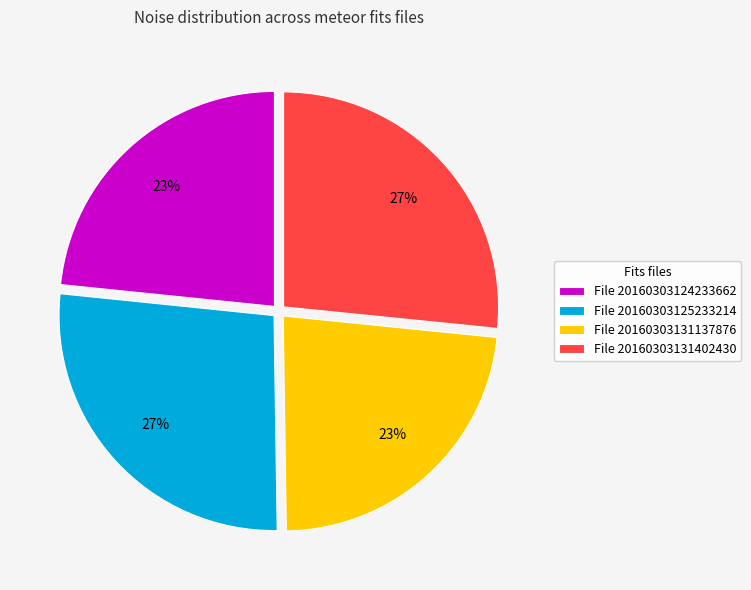

Does any single category account for the majority?

No